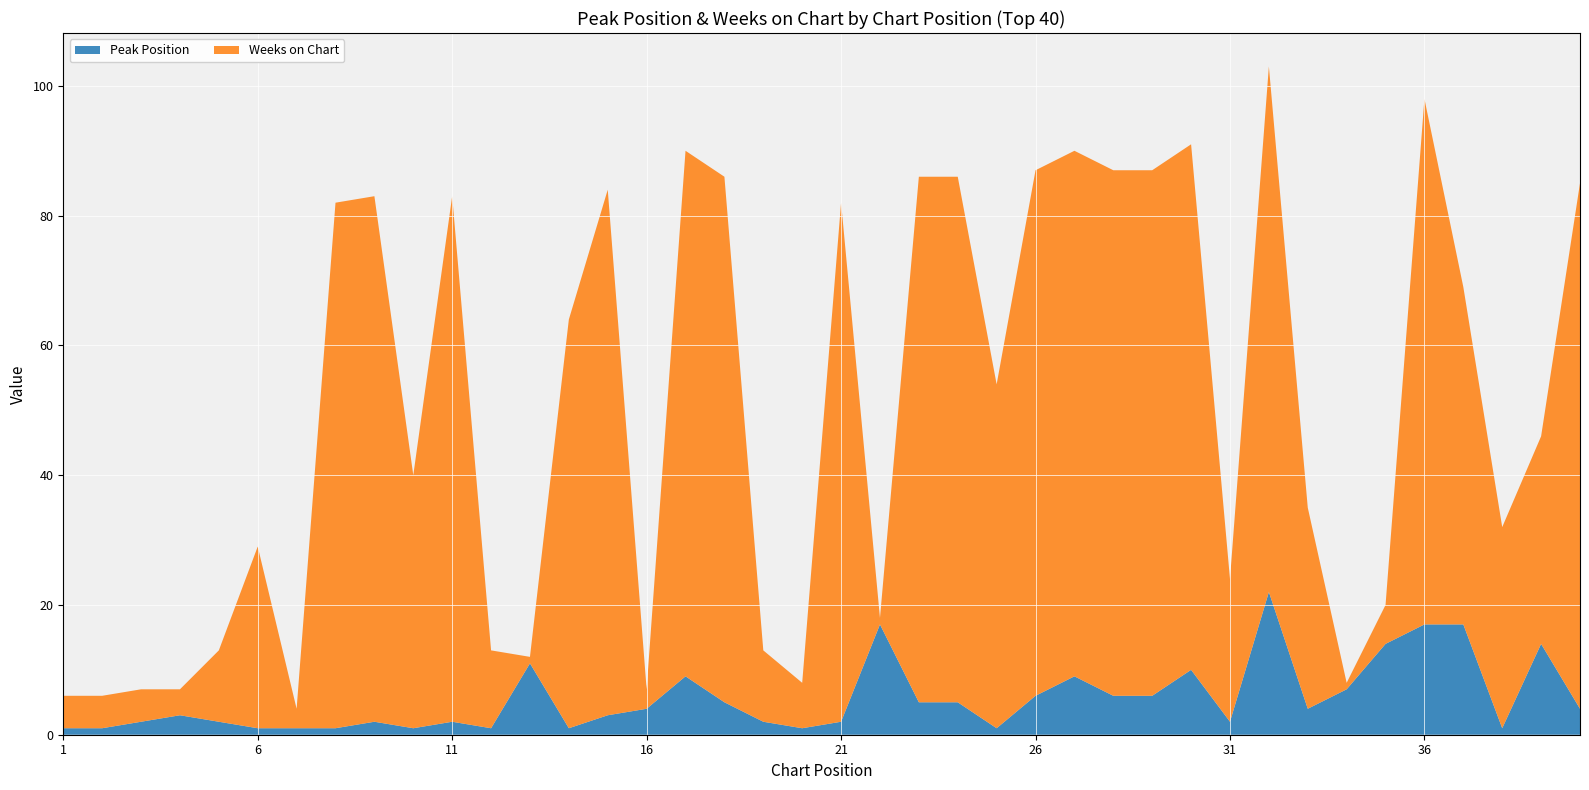

Reading left to right, what are all the values shown in this chart?

Peak Position: 1=1	2=1	3=2	4=3	5=2	6=1	7=1	8=1	9=2	10=1	11=2	12=1	13=11	14=1	15=3	16=4	17=9	18=5	19=2	20=1	21=2	22=17	23=5	24=5	25=1	26=6	27=9	28=6	29=6	30=10	31=2	32=22	33=4	34=7	35=14	36=17	37=17	38=1	39=14	40=4
Weeks on Chart: 1=5	2=5	3=5	4=4	5=11	6=28	7=3	8=81	9=81	10=39	11=81	12=12	13=1	14=63	15=81	16=3	17=81	18=81	19=11	20=7	21=80	22=1	23=81	24=81	25=53	26=81	27=81	28=81	29=81	30=81	31=22	32=81	33=31	34=1	35=6	36=81	37=52	38=31	39=32	40=81